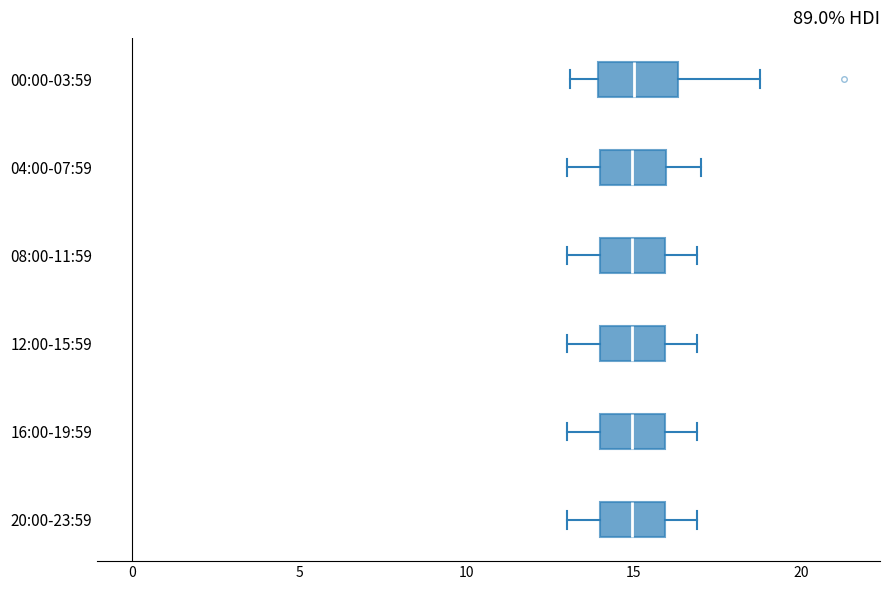

Where does the median line of the box for 04:00-07:59 sit on the x-axis? The values are not printed on the chart, so give them approximately, as read against the axis.

15.0